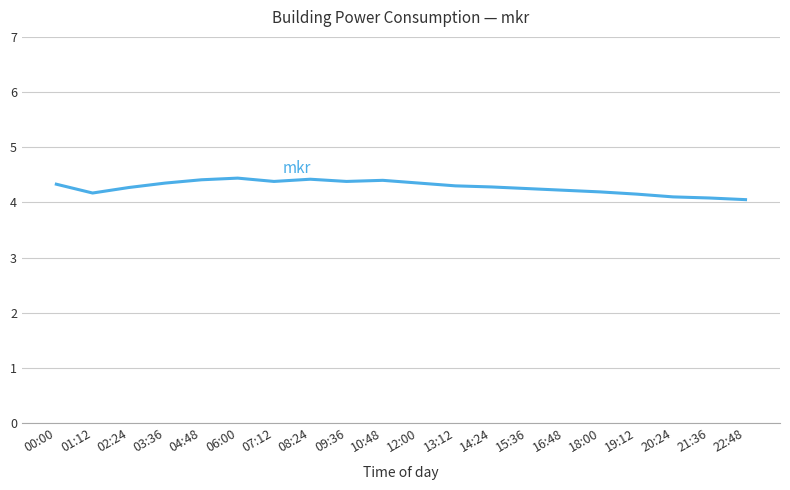

What is the greatest value displayed?

4.4